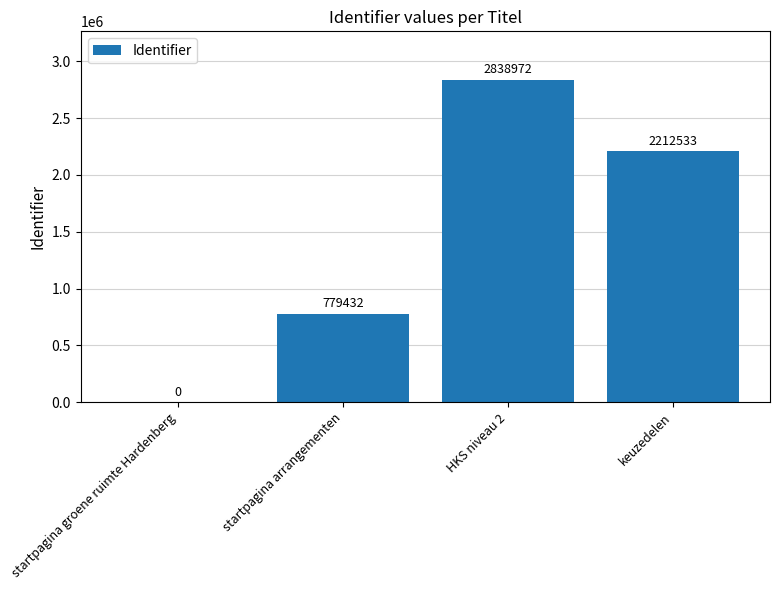

Which category has the highest value across all series?

HKS niveau 2